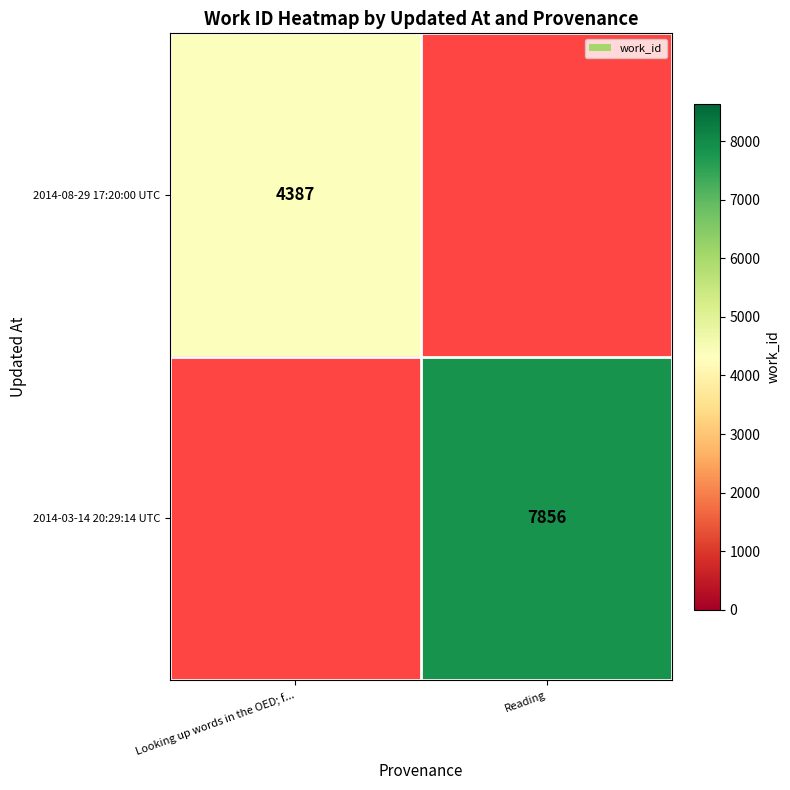

At how many categories does at least one series exceed 6865?

1